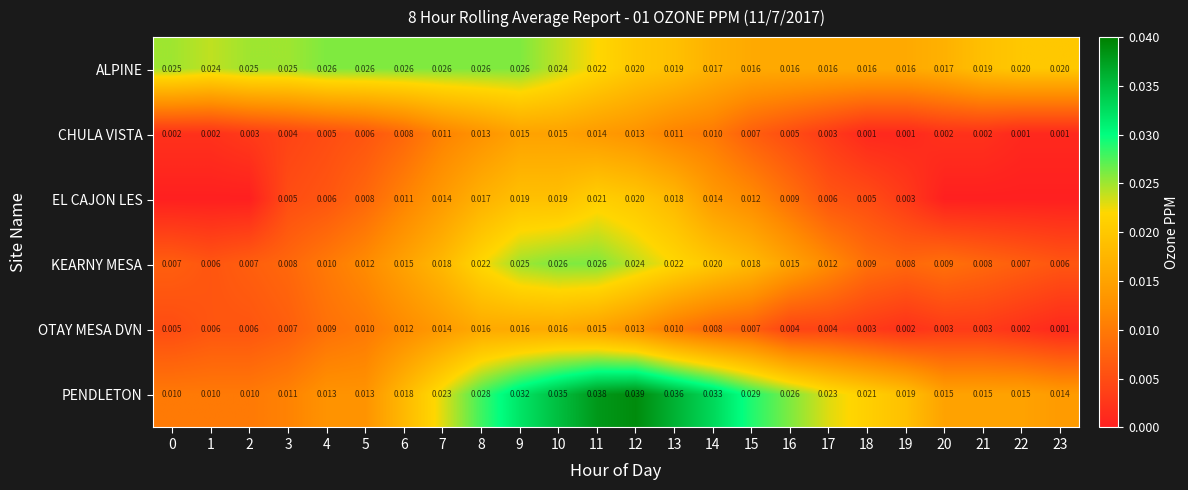

Is it true that CHULA VISTA equals 0.0 at 0?

True